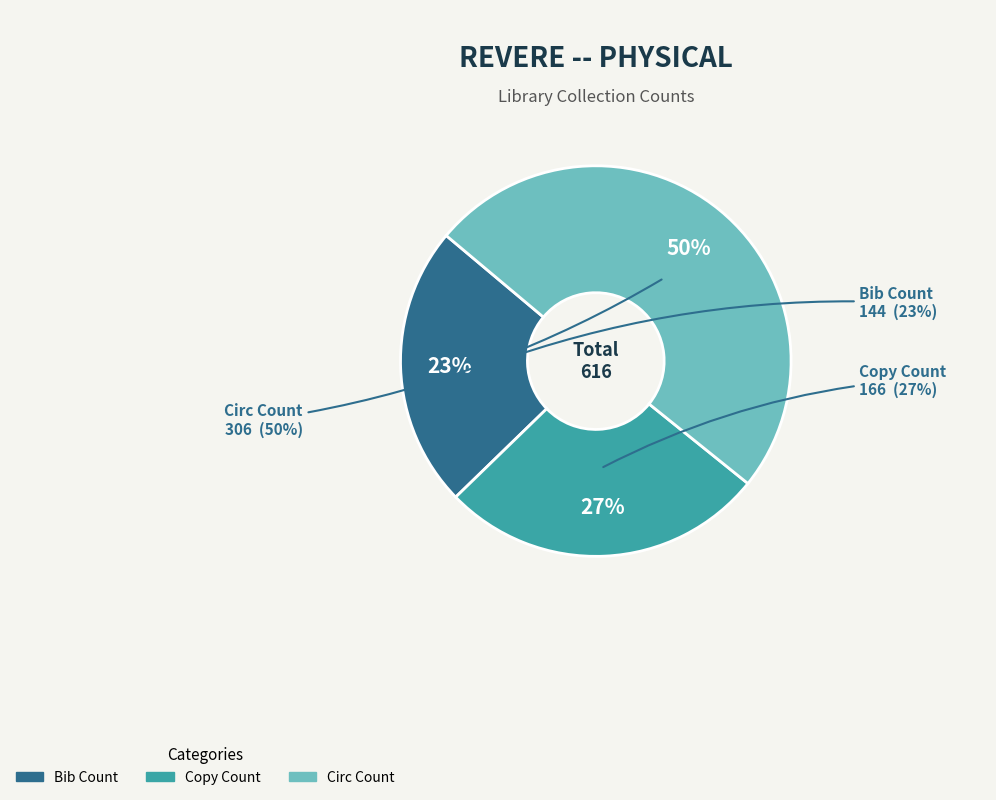

Which has a higher value, Circ Count or Copy Count?

Circ Count